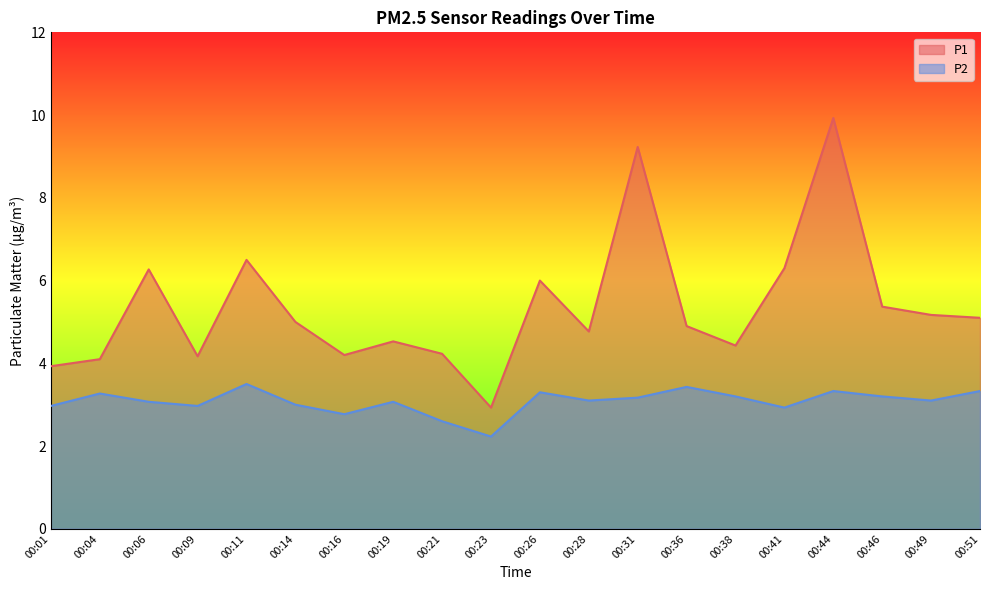

Reading left to right, extract all data points from this chart.

P1: 3.9	4.1	6.3	4.2	6.5	5.0	4.2	4.5	4.2	2.9	6.0	4.8	9.2	4.9	4.4	6.3	9.9	5.4	5.2	5.1
P2: 3.0	3.3	3.1	3.0	3.5	3.0	2.8	3.1	2.6	2.2	3.3	3.1	3.2	3.4	3.2	2.9	3.3	3.2	3.1	3.3